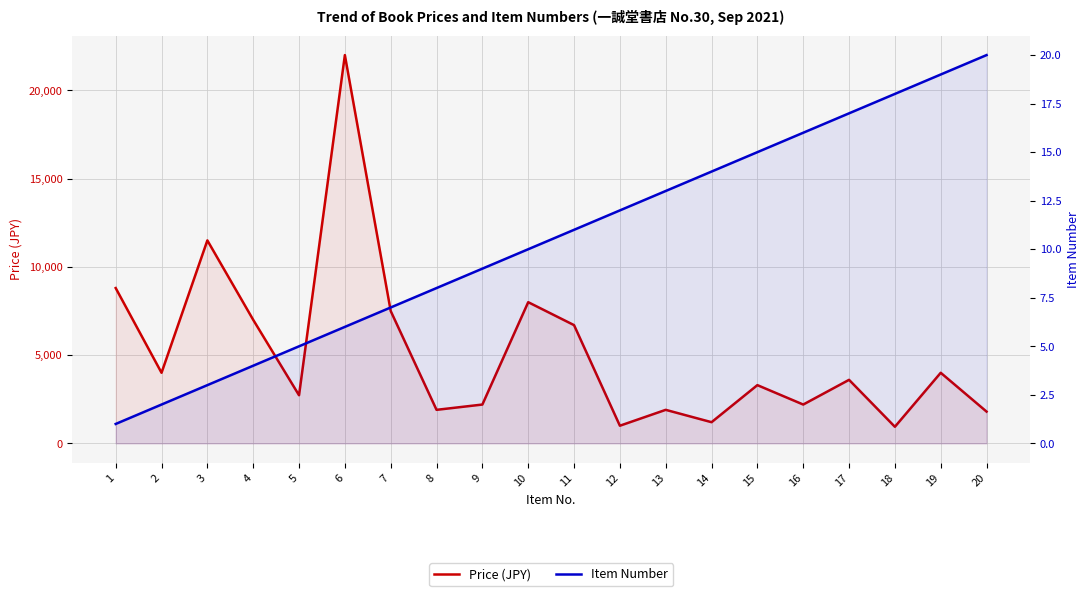

How many interior local valleys does the Price (JPY) series have?

7